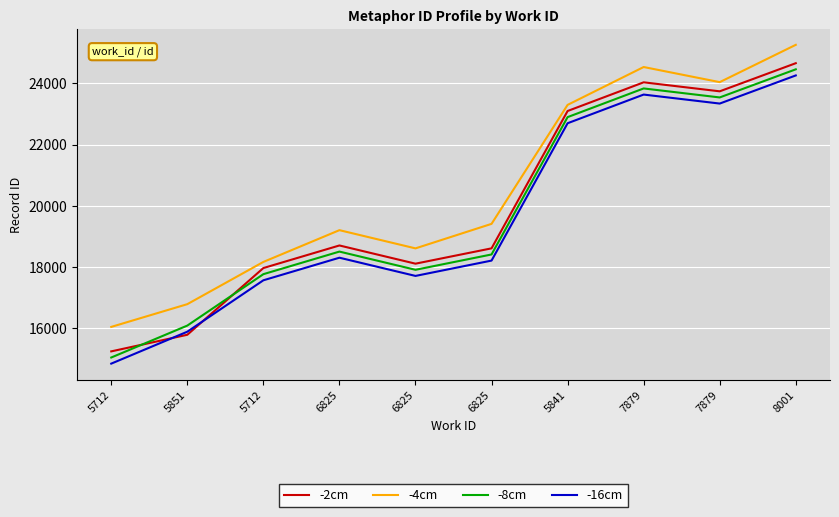

Reading left to right, list all the values displayed in this chart.

-2cm: 5712=15240	5851=15783	5712=17963	6825=18701	6825=18106	6825=18607	5841=23095	7879=24032	7879=23738	8001=24657
-4cm: 5712=16040	5851=16783	5712=18163	6825=19201	6825=18606	6825=19407	5841=23295	7879=24532	7879=24038	8001=25257
-8cm: 5712=15040	5851=16083	5712=17763	6825=18501	6825=17906	6825=18407	5841=22895	7879=23832	7879=23538	8001=24457
-16cm: 5712=14840	5851=15883	5712=17563	6825=18301	6825=17706	6825=18207	5841=22695	7879=23632	7879=23338	8001=24257